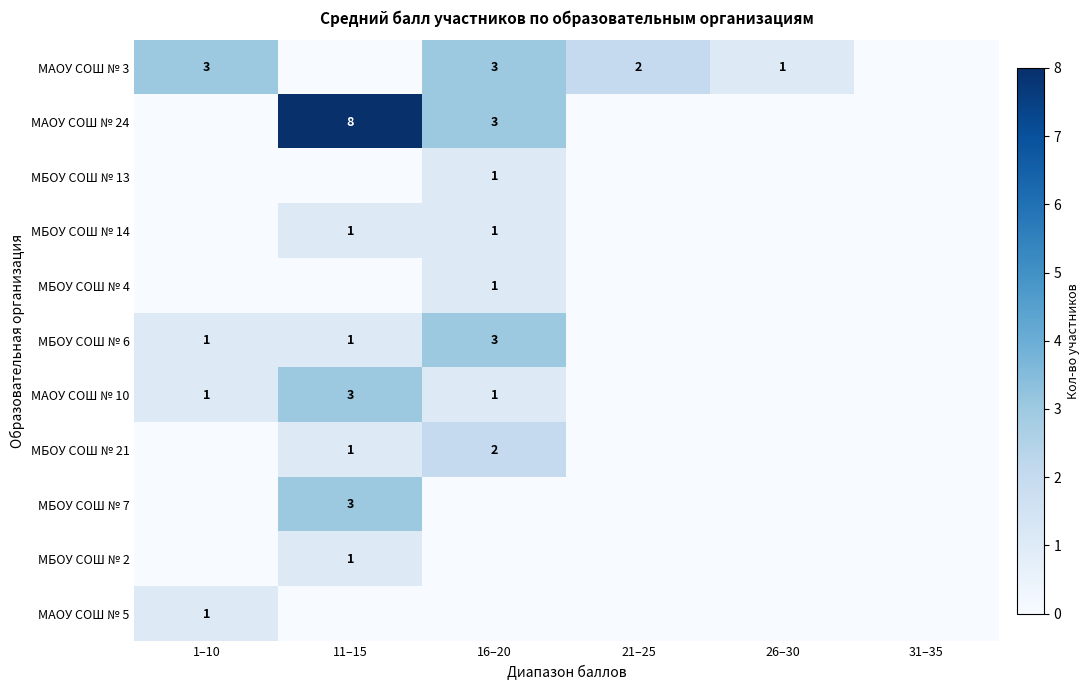

Is it true that МАОУ СОШ № 10 equals 3 at 11–15?

True